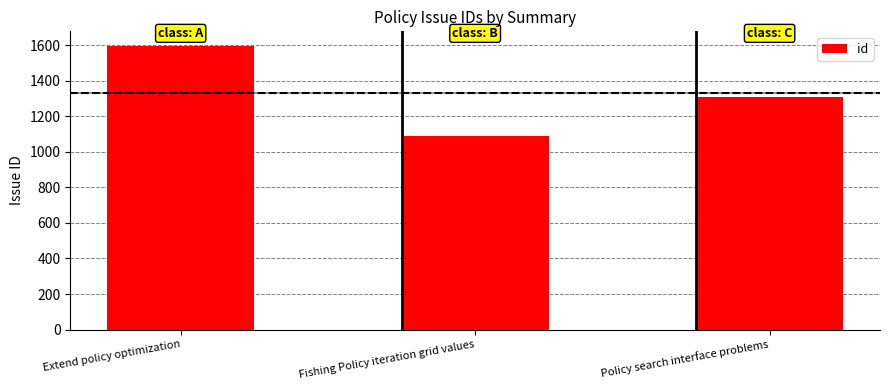

Between Policy search interface problems and Extend policy optimization, which is larger?

Extend policy optimization